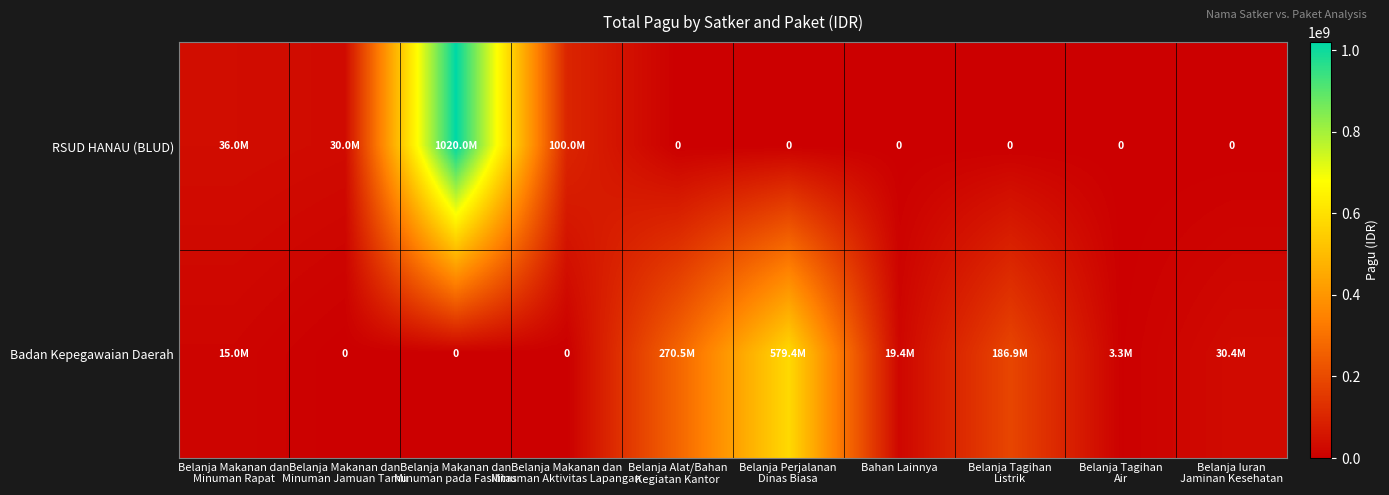

What is the spread (max minus min) of values at Belanja Makanan dan
Minuman Jamuan Tamu?

30000000